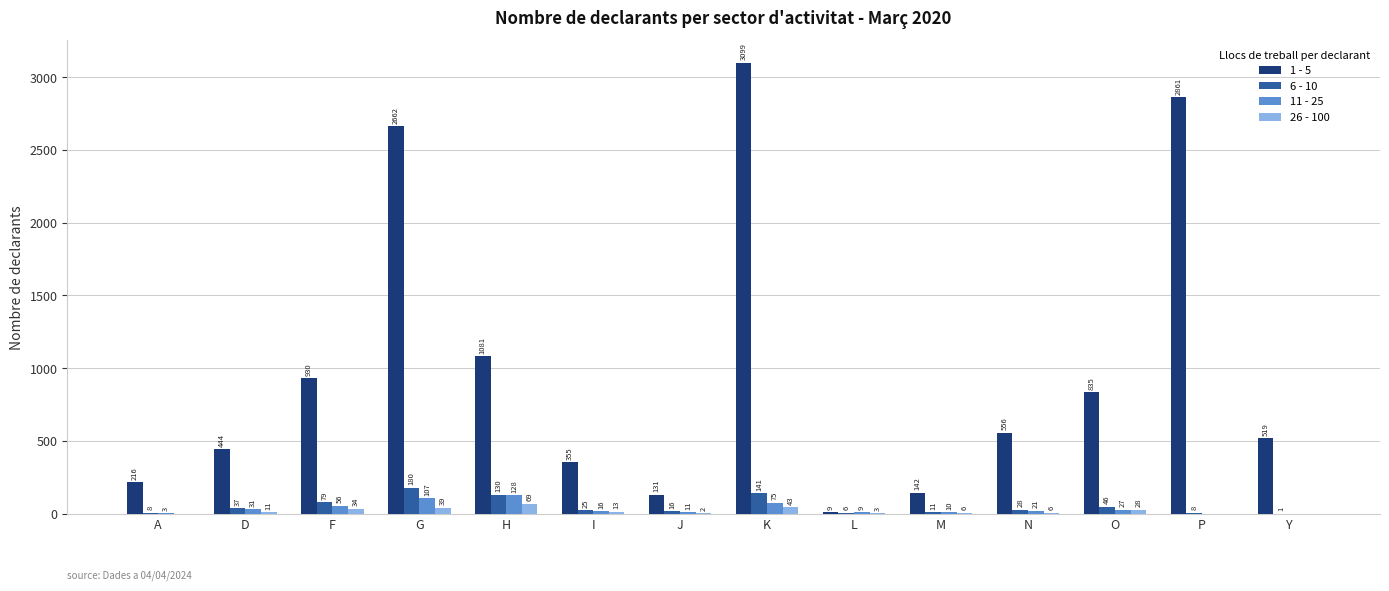

Which series has the widest spread of values?

1 - 5